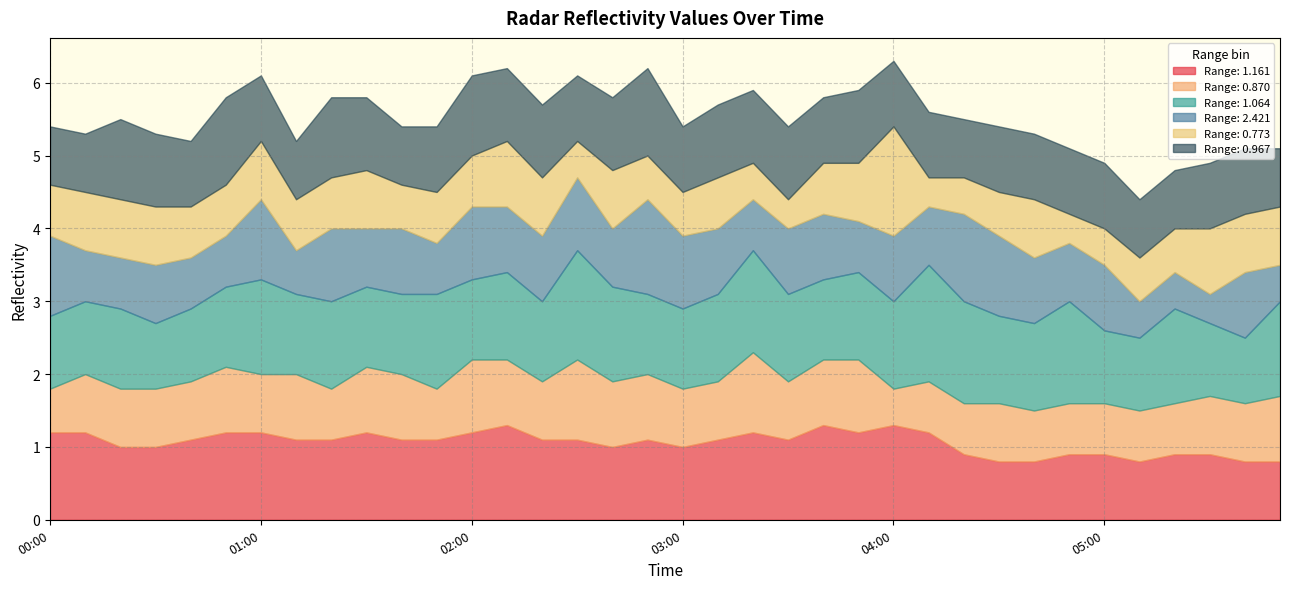

How many intersections are there between 0.773 and 1.064?

2